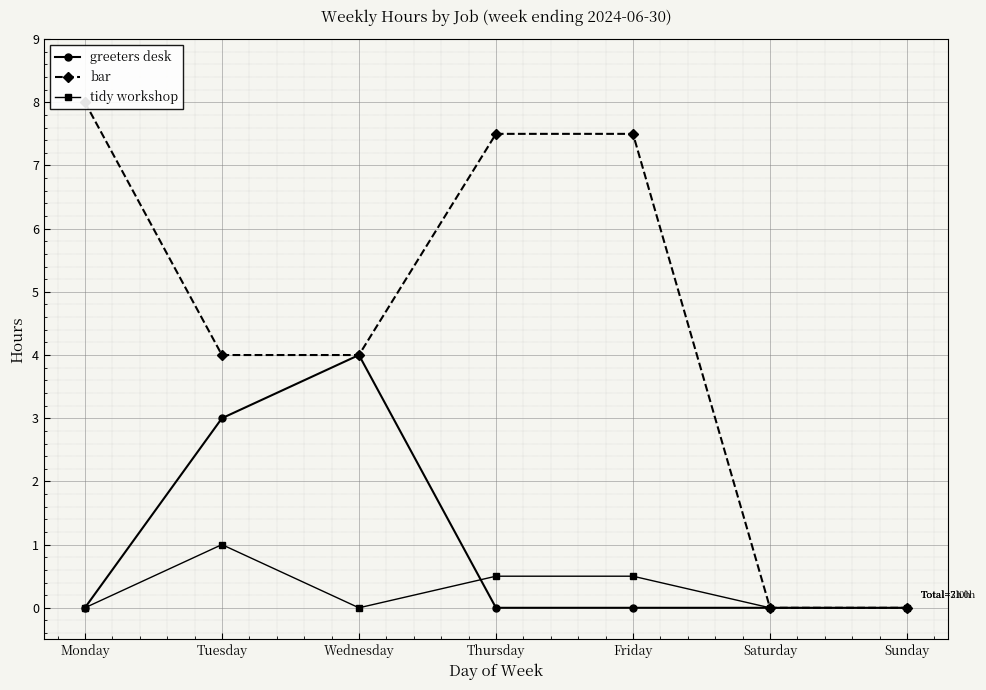

What is the sum of all greeters desk values?

7.0